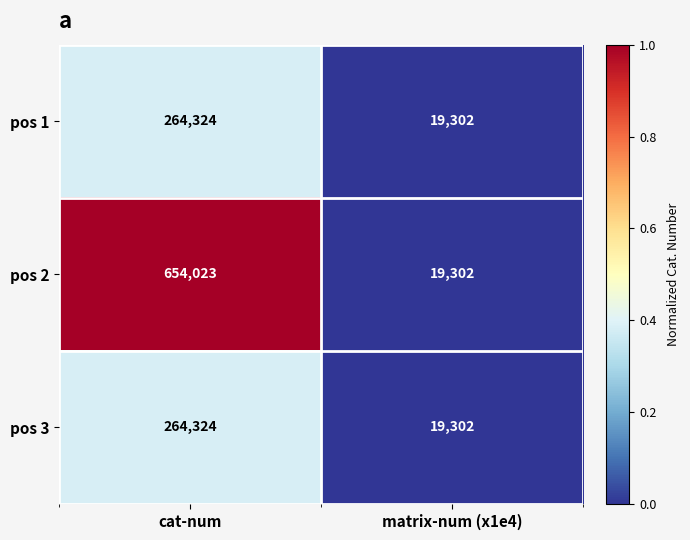

What is the minimum value for pos 3?

19302